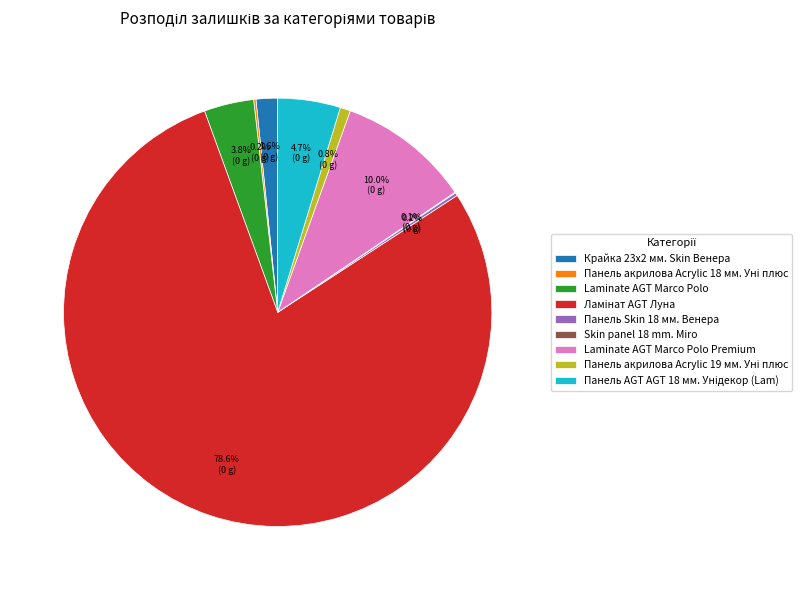

Is there a majority slice in this chart?

Yes